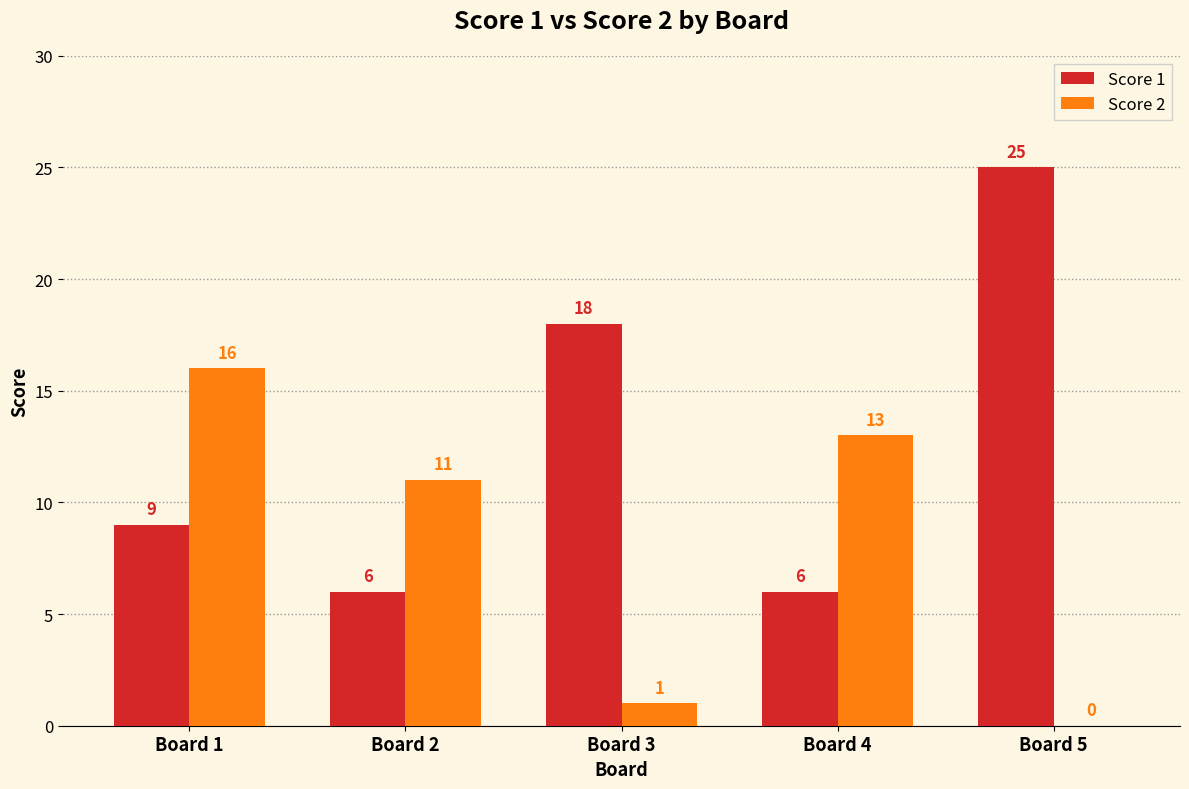

Reading left to right, list all the values displayed in this chart.

Score 1: Board 1=9	Board 2=6	Board 3=18	Board 4=6	Board 5=25
Score 2: Board 1=16	Board 2=11	Board 3=1	Board 4=13	Board 5=0